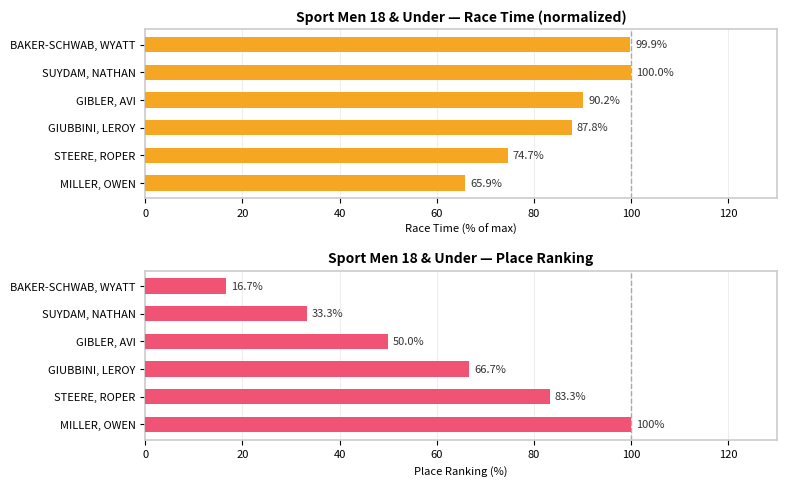

List the series in order of their overall mean, highest first.

Race Time (normalized %), Place Ranking (%)